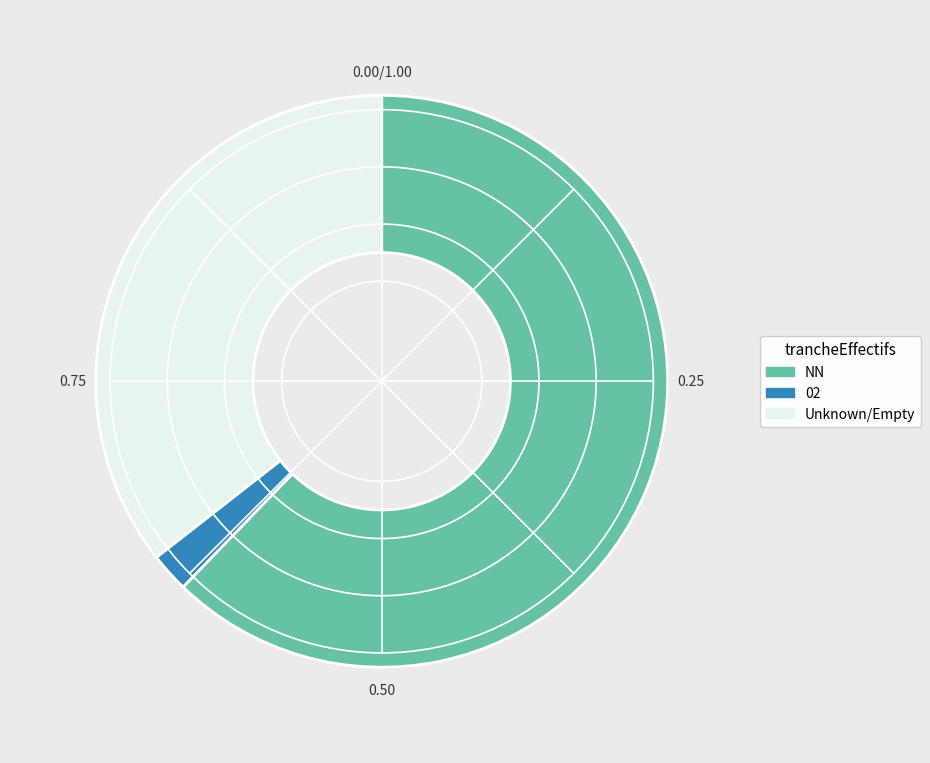

Which category accounts for the majority?

NN